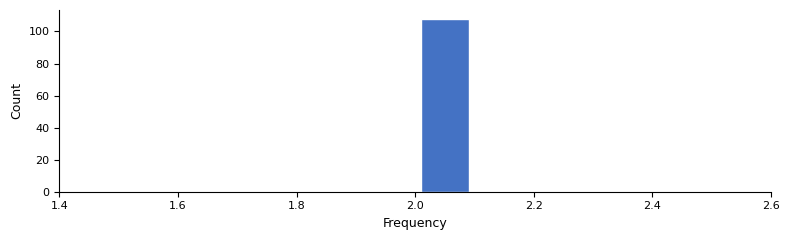

Over which range of the x-axis is the bar tallest?

2.0 to 2.1